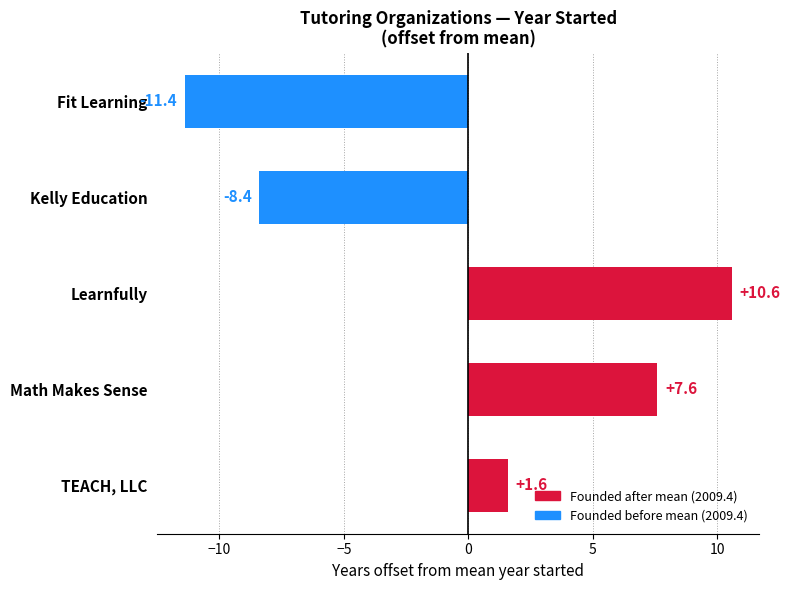

What is the smallest value displayed?

-11.4